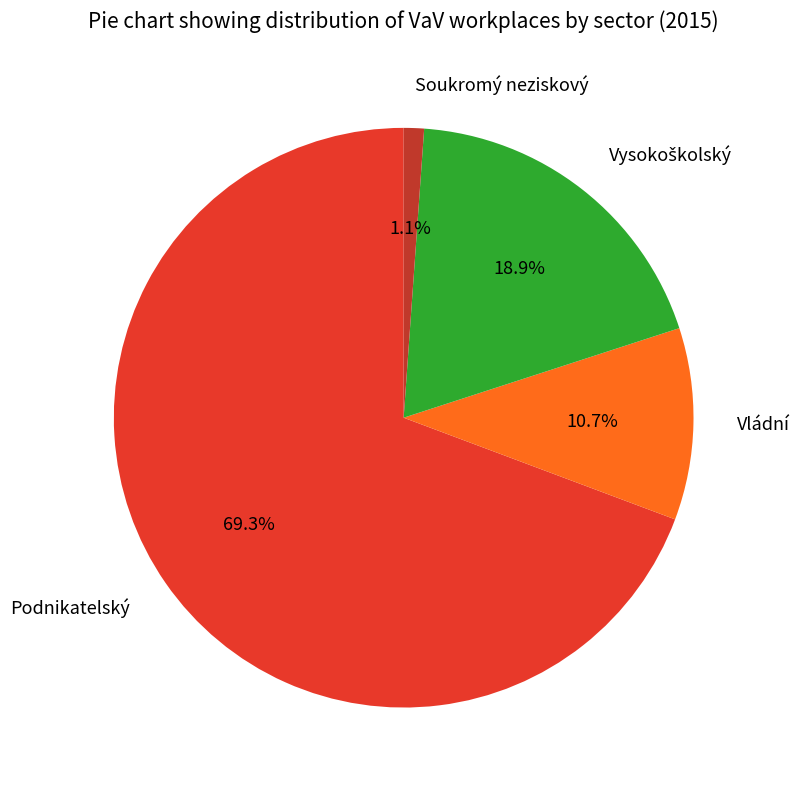

To the nearest percent, what is the combined percentage of Soukromý neziskový and Podnikatelský?

70%